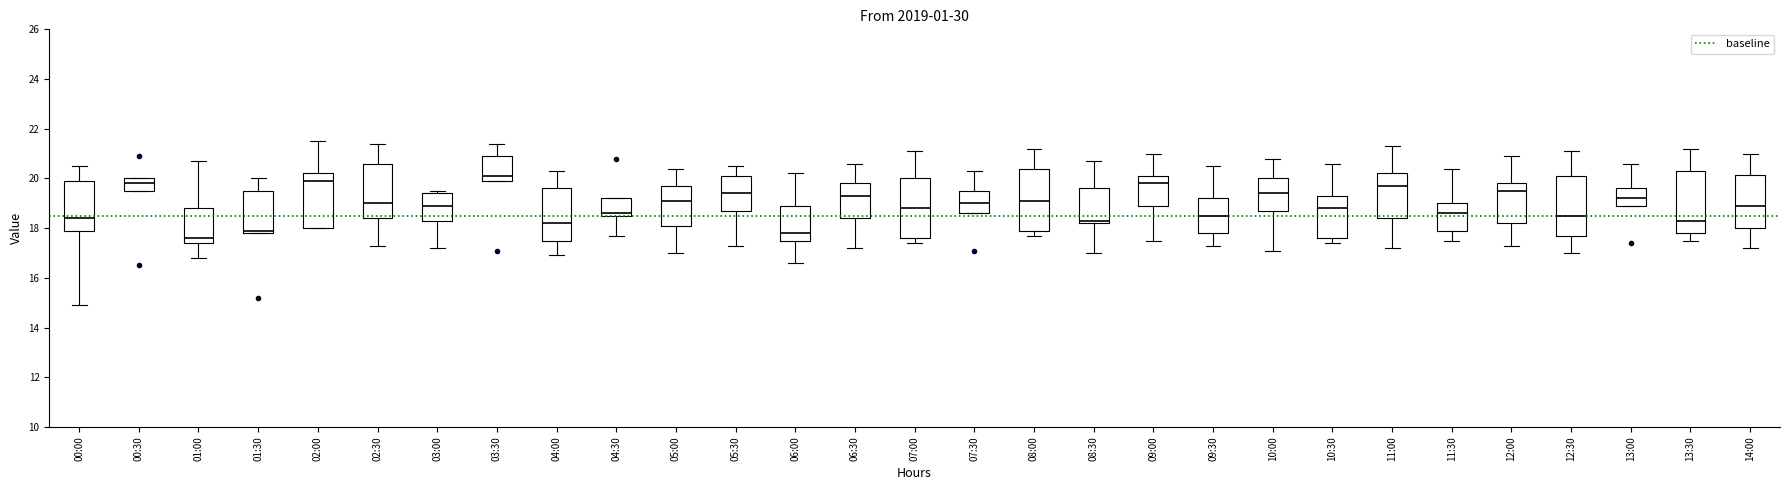

Reading left to right, transcribe this box plot: for each box, give where its median line is, the range the box spans, and where its two whiskers end, as read against the y-axis. The values are not printed on the chart, so give them approximately, as read against the axis.

00:00: median 18.4, box 18.0 to 20.0, whiskers 15.0 to 20.6
00:30: median 19.8, box 19.6 to 20.0, whiskers 19.6 to 20.0
01:00: median 17.6, box 17.4 to 18.8, whiskers 16.8 to 20.8
01:30: median 18.0, box 17.8 to 19.6, whiskers 17.8 to 20.0
02:00: median 20.0, box 18.0 to 20.2, whiskers 18.0 to 21.6
02:30: median 19.0, box 18.4 to 20.6, whiskers 17.4 to 21.4
03:00: median 19.0, box 18.4 to 19.4, whiskers 17.2 to 19.6
03:30: median 20.2, box 20.0 to 21.0, whiskers 20.0 to 21.4
04:00: median 18.2, box 17.6 to 19.6, whiskers 17.0 to 20.4
04:30: median 18.6 (just above the box's lower edge), box 18.6 to 19.2, whiskers 17.8 to 19.2
05:00: median 19.2, box 18.2 to 19.8, whiskers 17.0 to 20.4
05:30: median 19.4, box 18.8 to 20.2, whiskers 17.4 to 20.6
06:00: median 17.8, box 17.6 to 19.0, whiskers 16.6 to 20.2
06:30: median 19.4, box 18.4 to 19.8, whiskers 17.2 to 20.6
07:00: median 18.8, box 17.6 to 20.0, whiskers 17.4 to 21.2
07:30: median 19.0, box 18.6 to 19.6, whiskers 18.6 to 20.4
08:00: median 19.2, box 18.0 to 20.4, whiskers 17.8 to 21.2
08:30: median 18.4, box 18.2 to 19.6, whiskers 17.0 to 20.8
09:00: median 19.8, box 19.0 to 20.2, whiskers 17.6 to 21.0
09:30: median 18.6, box 17.8 to 19.2, whiskers 17.4 to 20.6
10:00: median 19.4, box 18.8 to 20.0, whiskers 17.2 to 20.8
10:30: median 18.8, box 17.6 to 19.4, whiskers 17.4 to 20.6
11:00: median 19.8, box 18.4 to 20.2, whiskers 17.2 to 21.4
11:30: median 18.6, box 18.0 to 19.0, whiskers 17.6 to 20.4
12:00: median 19.6, box 18.2 to 19.8, whiskers 17.4 to 21.0
12:30: median 18.6, box 17.8 to 20.2, whiskers 17.0 to 21.2
13:00: median 19.2, box 19.0 to 19.6, whiskers 19.0 to 20.6
13:30: median 18.4, box 17.8 to 20.4, whiskers 17.6 to 21.2
14:00: median 19.0, box 18.0 to 20.2, whiskers 17.2 to 21.0